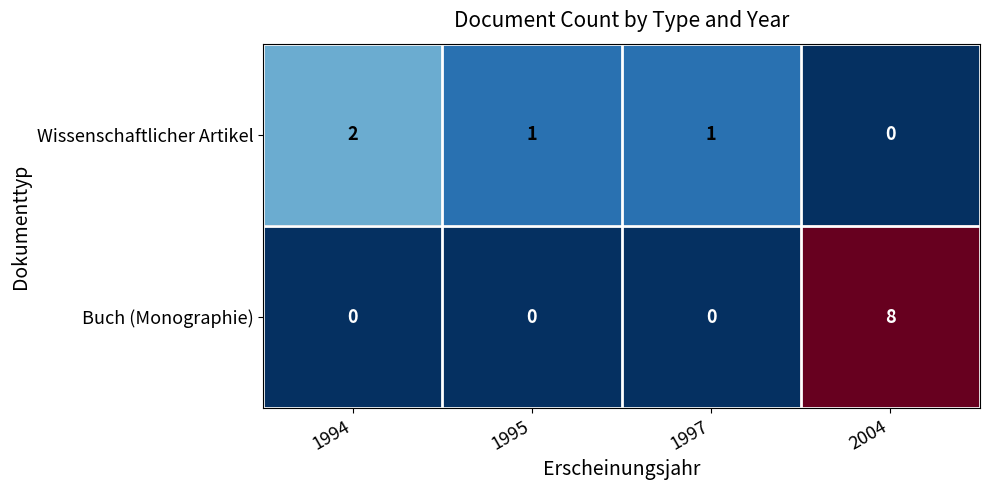

Is it true that Wissenschaftlicher Artikel equals 2 at 1994?

True